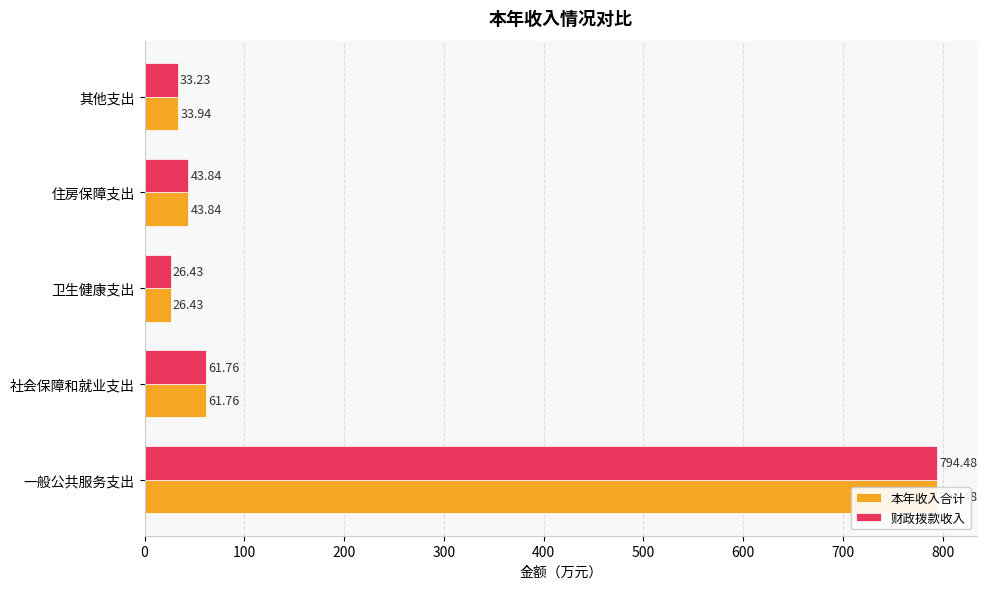

What are all the series names shown in the legend?

本年收入合计, 财政拨款收入